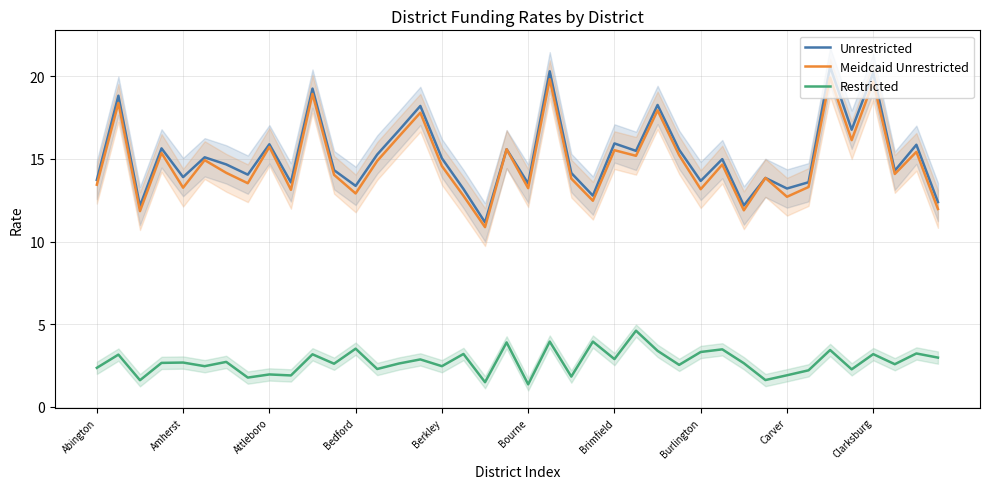

What is the average value of the Meidcaid Unrestricted series?

14.8